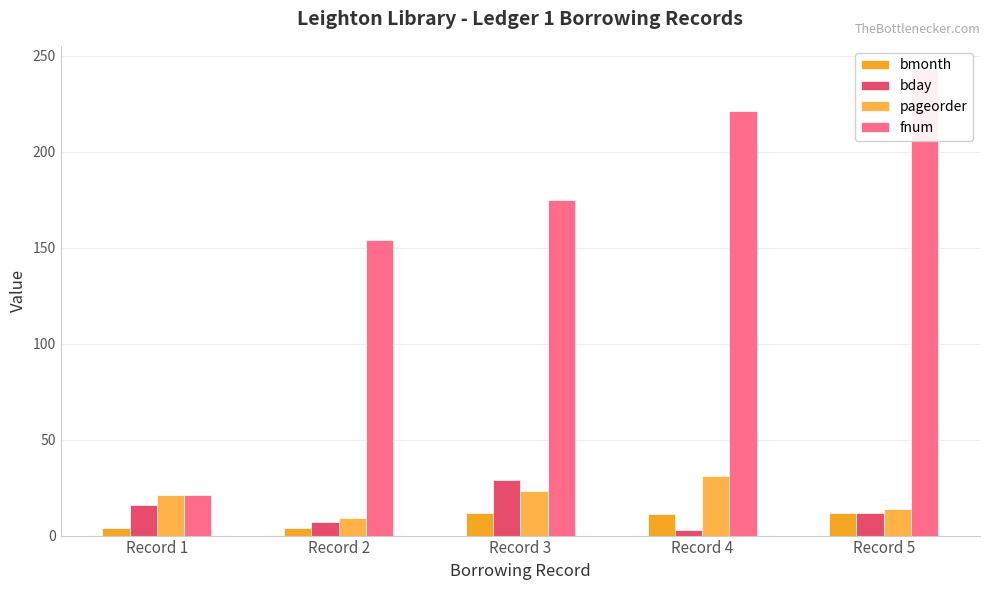

How many bars are there in each group?

4